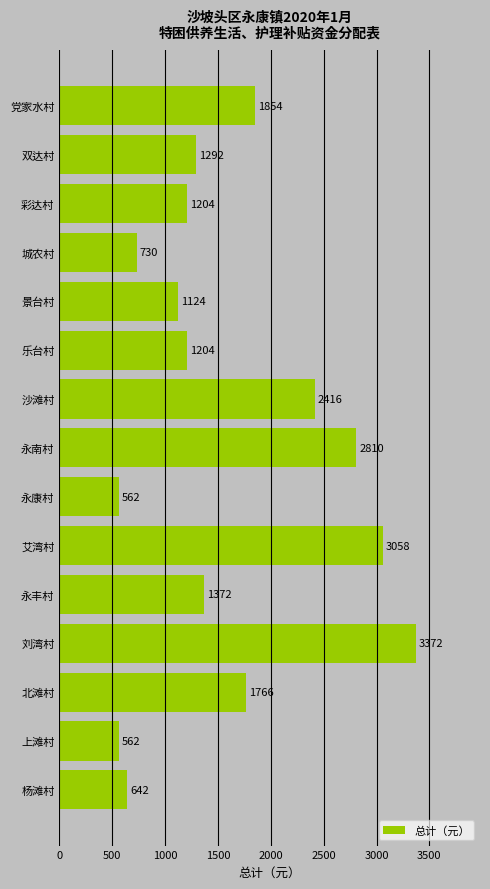

Does the chart contain any negative values?

No